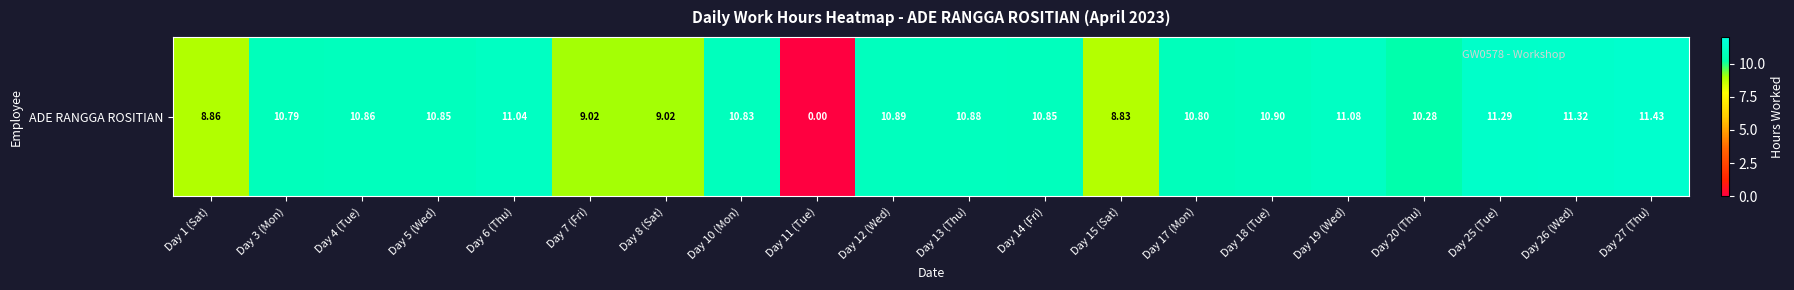

What is the difference between the maximum and minimum values?

11.4